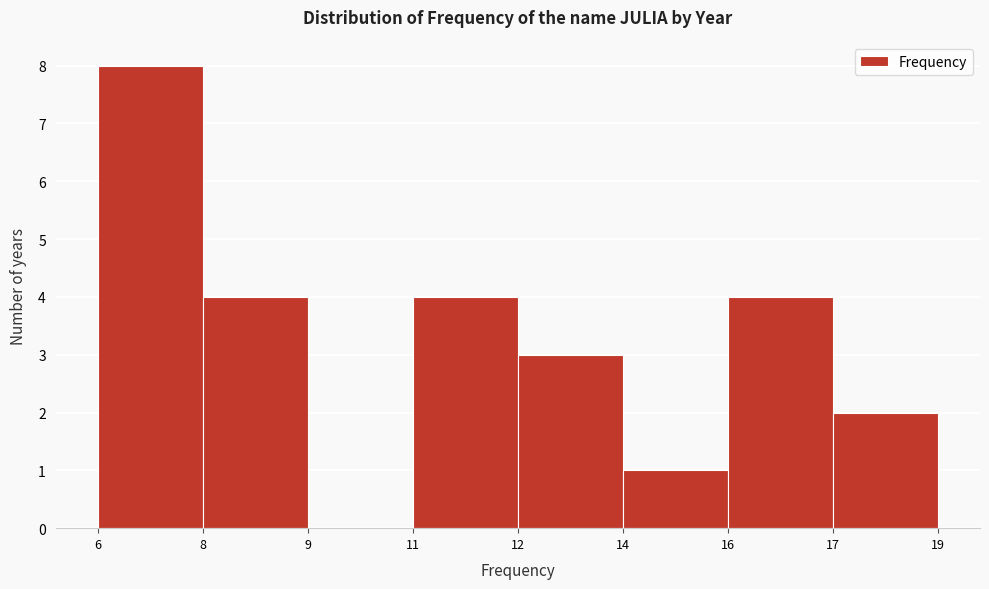

Reading left to right, list all the values displayed in this chart.

6=8	8=4	9=0	11=4	12=3	14=1	16=4	17=2